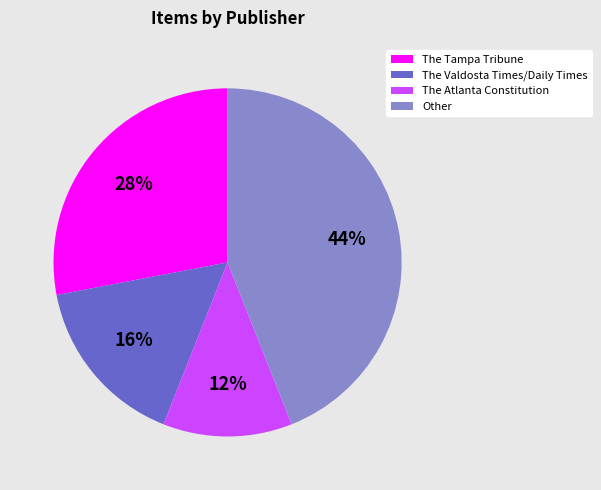

To the nearest percent, what is the average slice percentage?

25%